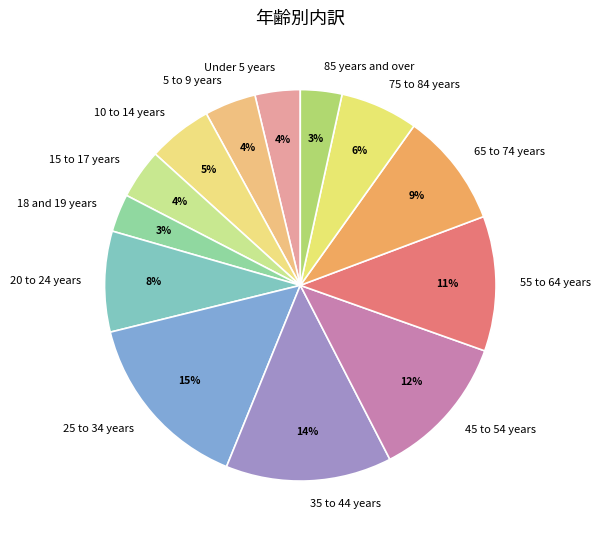

Does any single category account for the majority?

No